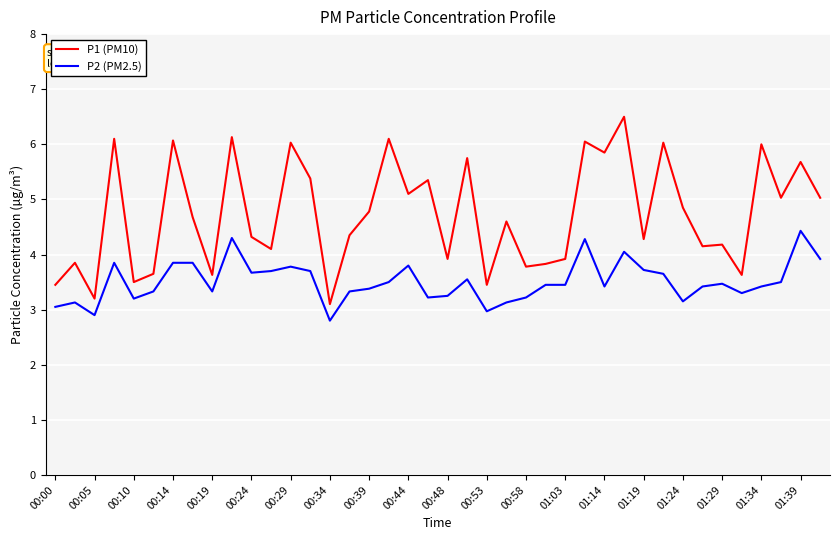

Which series has the largest total across all categories?

P1 (PM10)